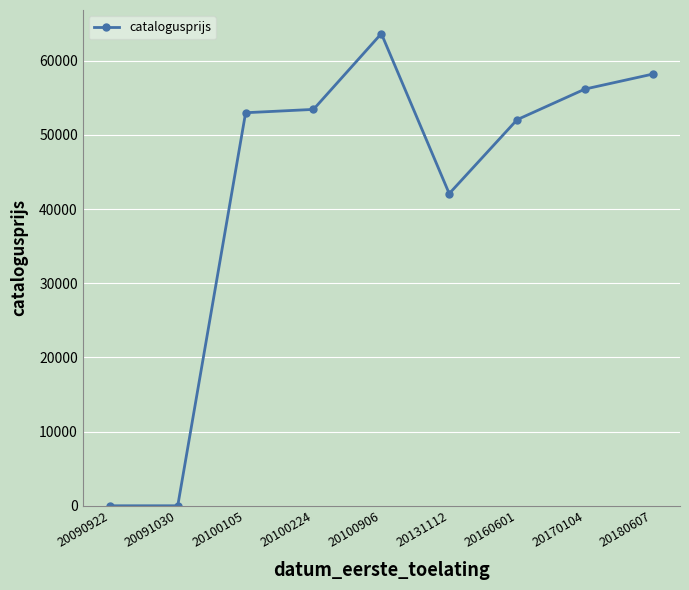

True or false: the data shows 0 at 20090922.

True